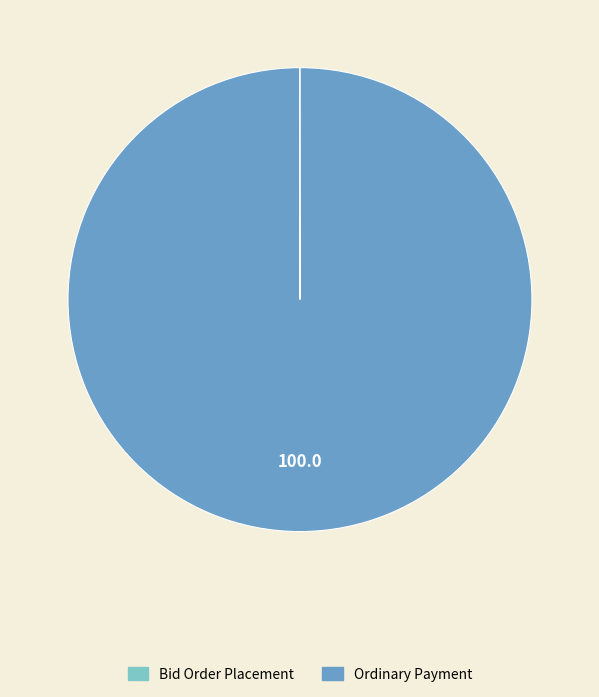

Is it true that Ordinary Payment is 100% of the pie?

True